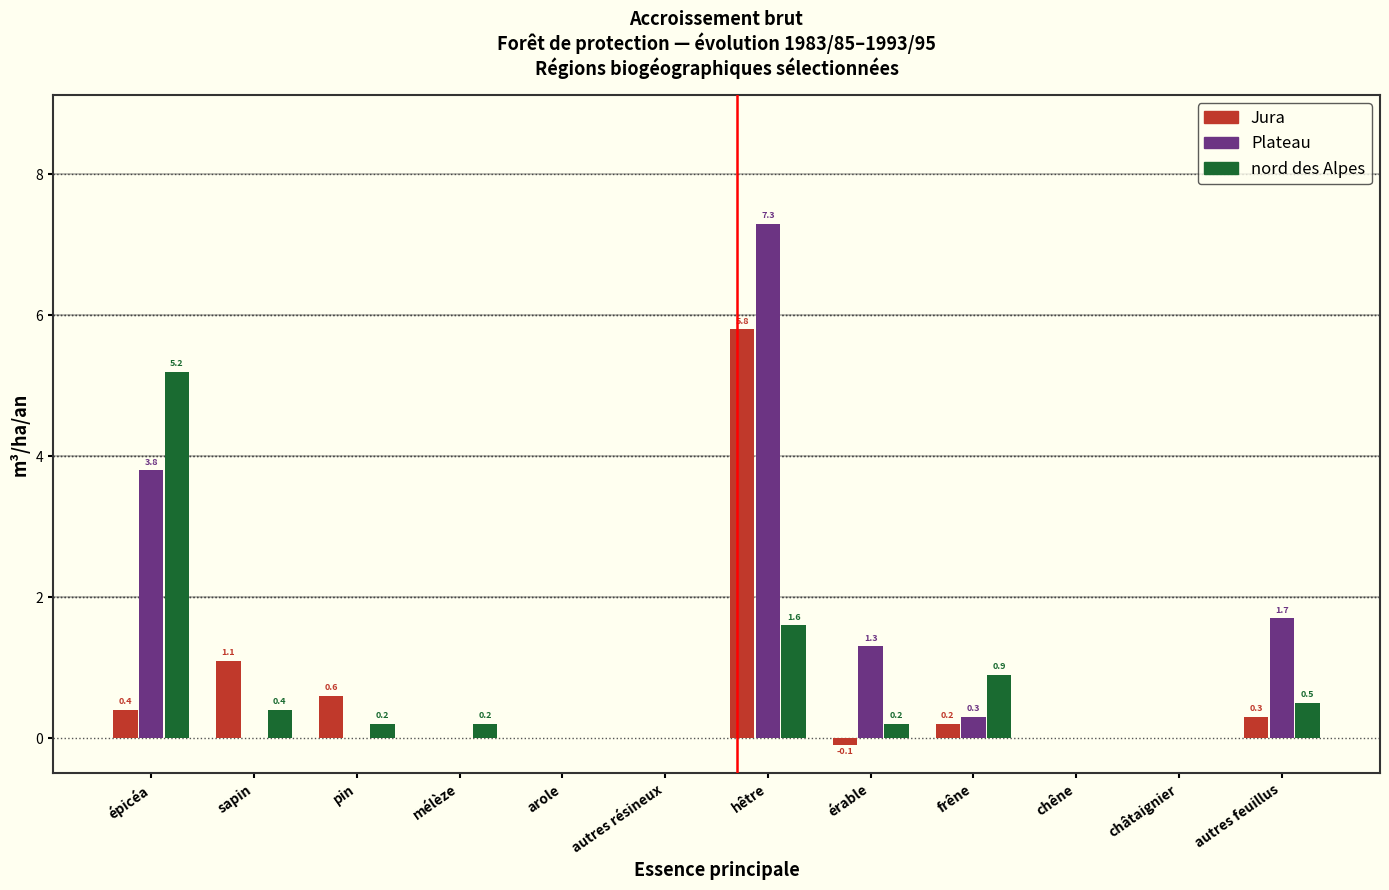

Reading left to right, what are all the values shown in this chart?

Jura: épicéa=0.4	sapin=1.1	pin=0.6	mélèze=0.0	arole=0.0	autres résineux=0.0	hêtre=5.8	érable=-0.1	frêne=0.2	chêne=0.0	châtaignier=0.0	autres feuillus=0.3
Plateau: épicéa=3.8	sapin=0.0	pin=0.0	mélèze=0.0	arole=0.0	autres résineux=0.0	hêtre=7.3	érable=1.3	frêne=0.3	chêne=0.0	châtaignier=0.0	autres feuillus=1.7
nord des Alpes: épicéa=5.2	sapin=0.4	pin=0.2	mélèze=0.2	arole=0.0	autres résineux=0.0	hêtre=1.6	érable=0.2	frêne=0.9	chêne=0.0	châtaignier=0.0	autres feuillus=0.5